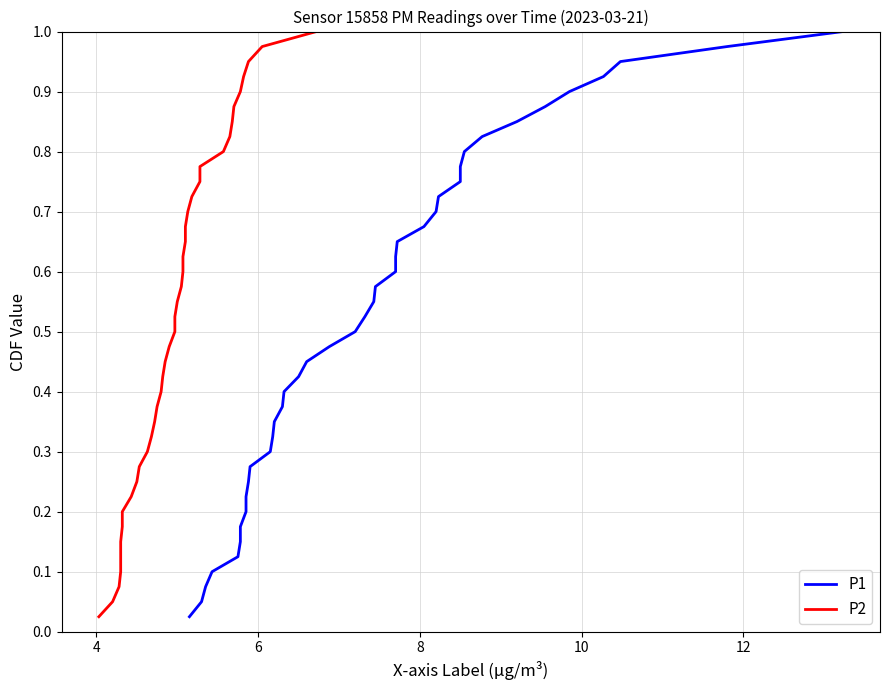

What is the sum of the P1 values at 39 and 14?

1.4